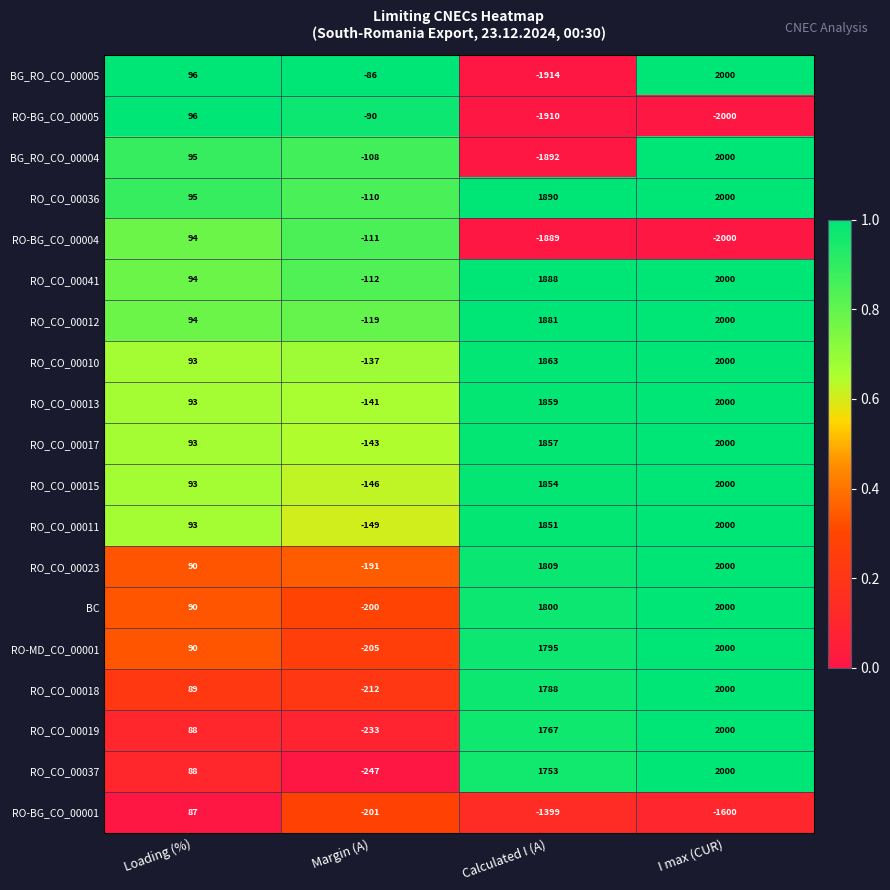

How many RO-BG_CO_00001 values are between -1399 and 87?

3